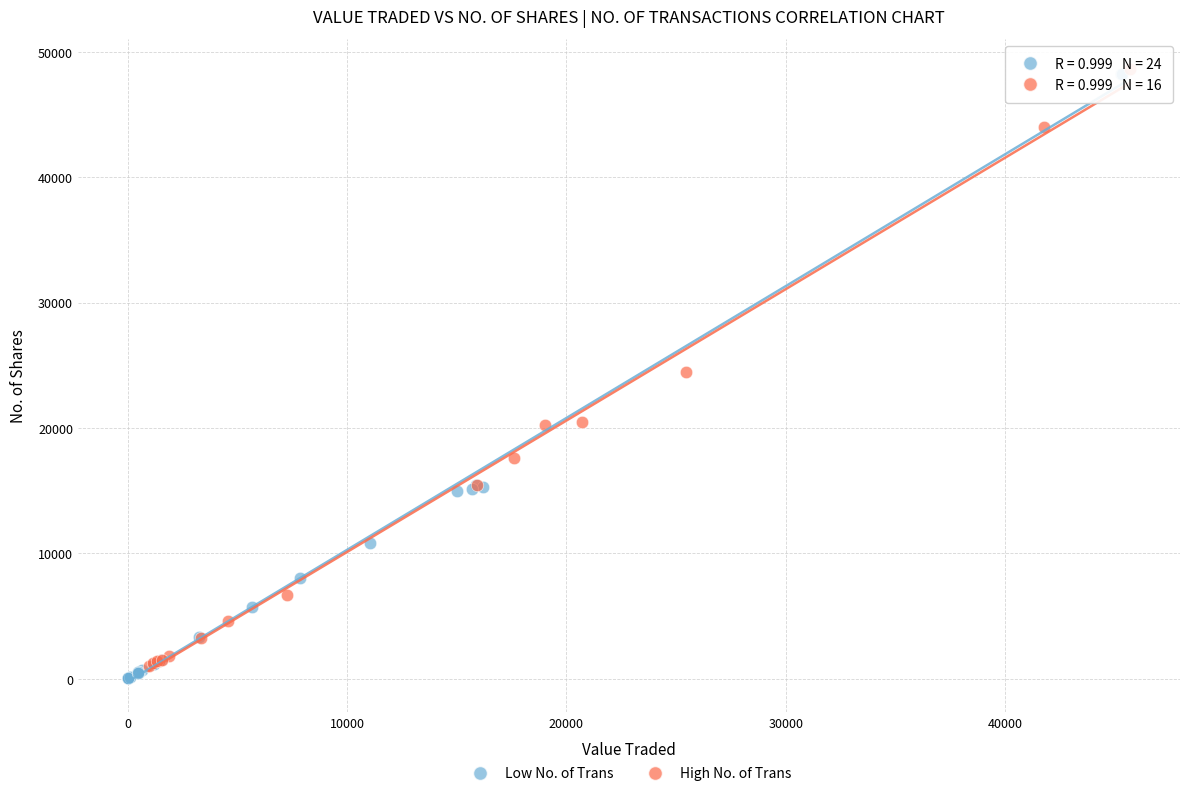

Which series has the widest spread of Y values?

Low No. of Trans